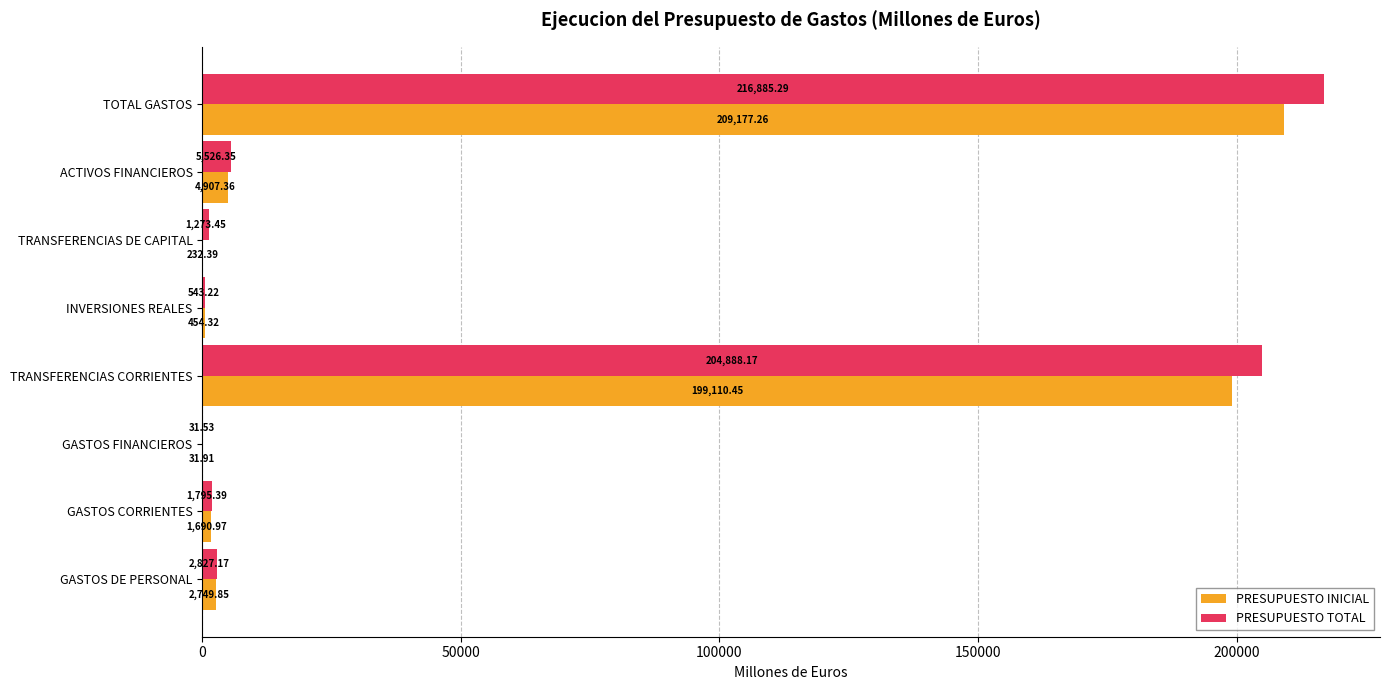

At which label is PRESUPUESTO INICIAL closest to 104604?

TRANSFERENCIAS CORRIENTES